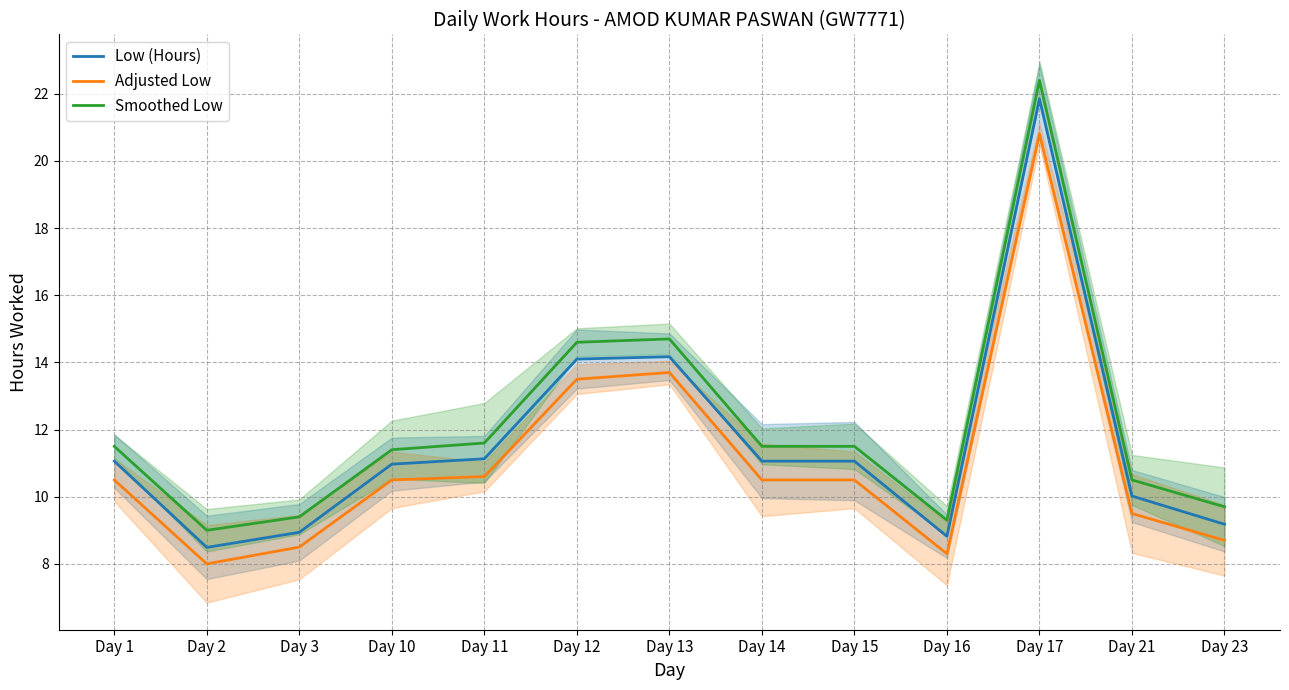

At which category is the sum across all series the highest?

Day 17